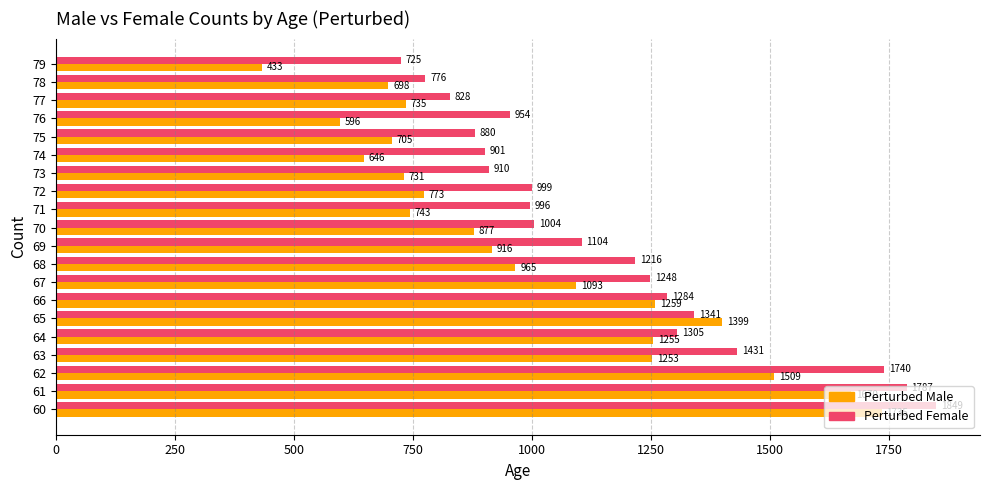

List the series in order of their overall mean, lowest first.

Perturbed Male, Perturbed Female